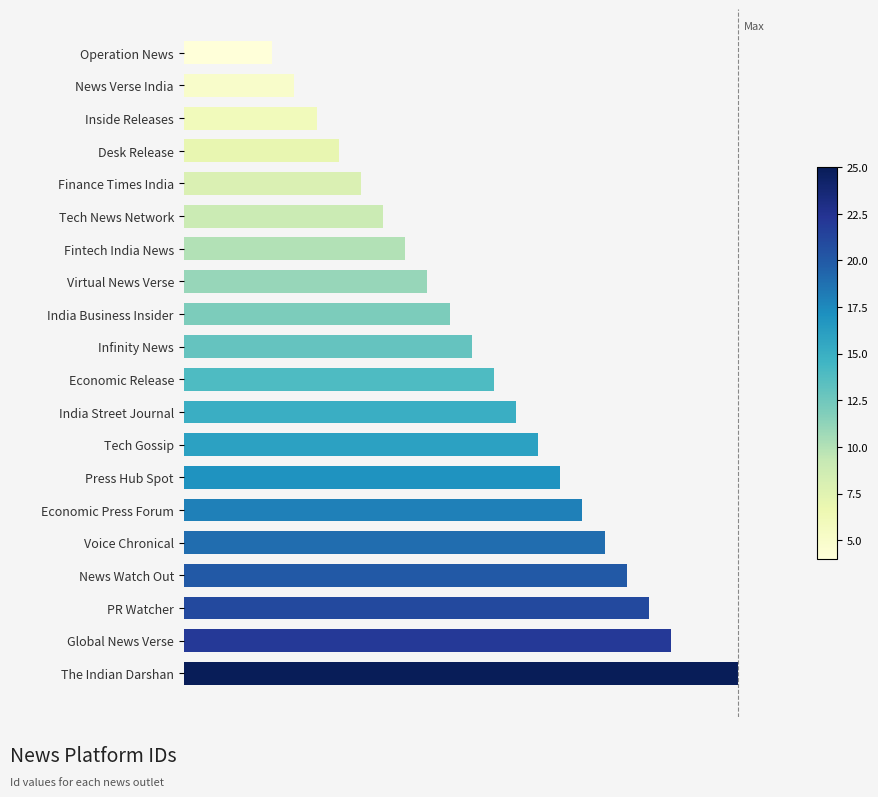

Where does the data first go above 14?

India Street Journal